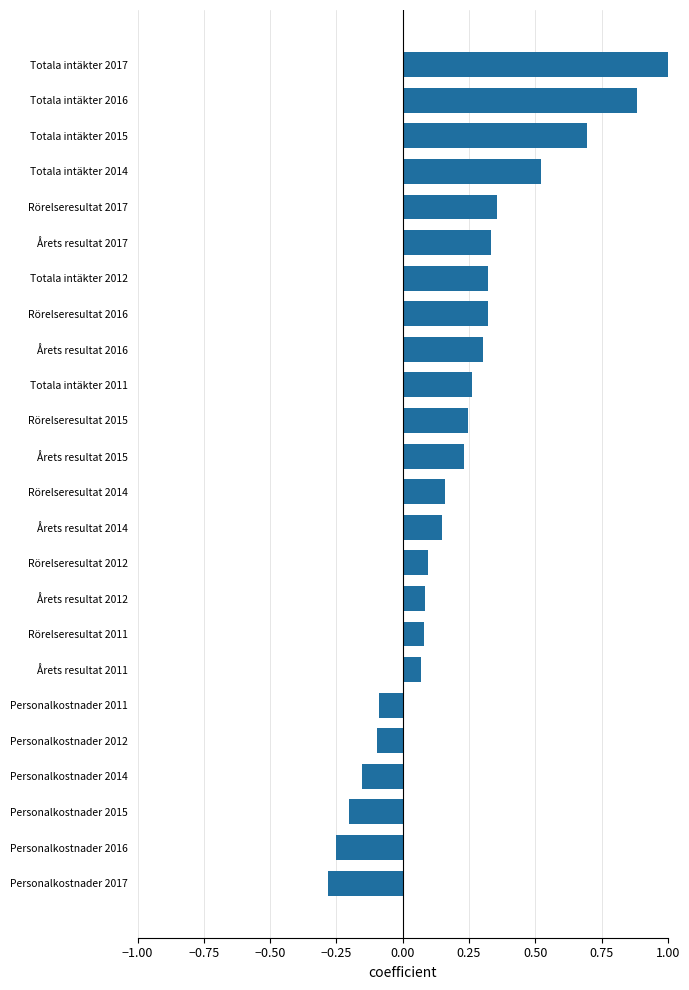

The value at Årets resultat 2014 is 0.1. True or false?

True